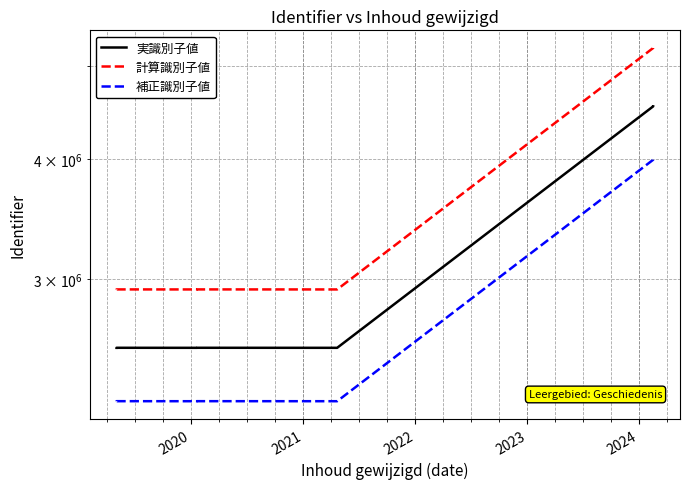

What is the difference between the second highest and minimum values in the 計算識別子値 series?

2289622.4